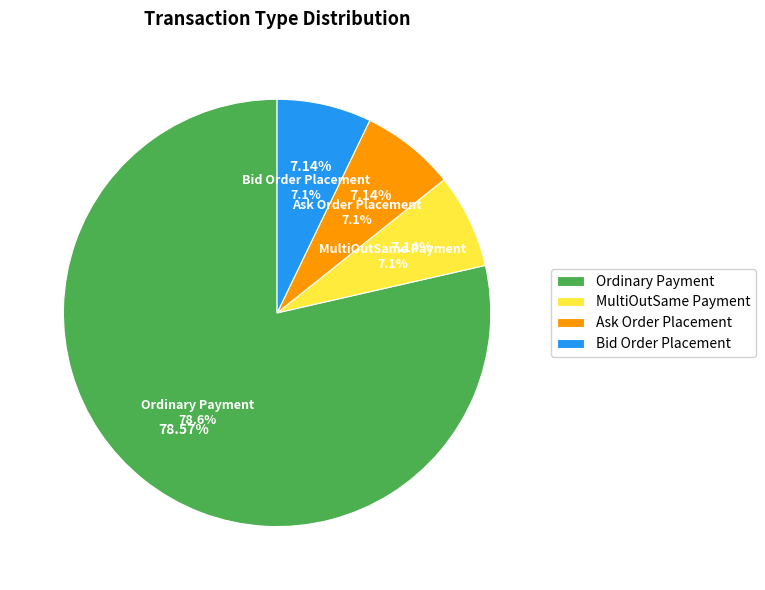

Which slice is the smallest?

MultiOutSame Payment